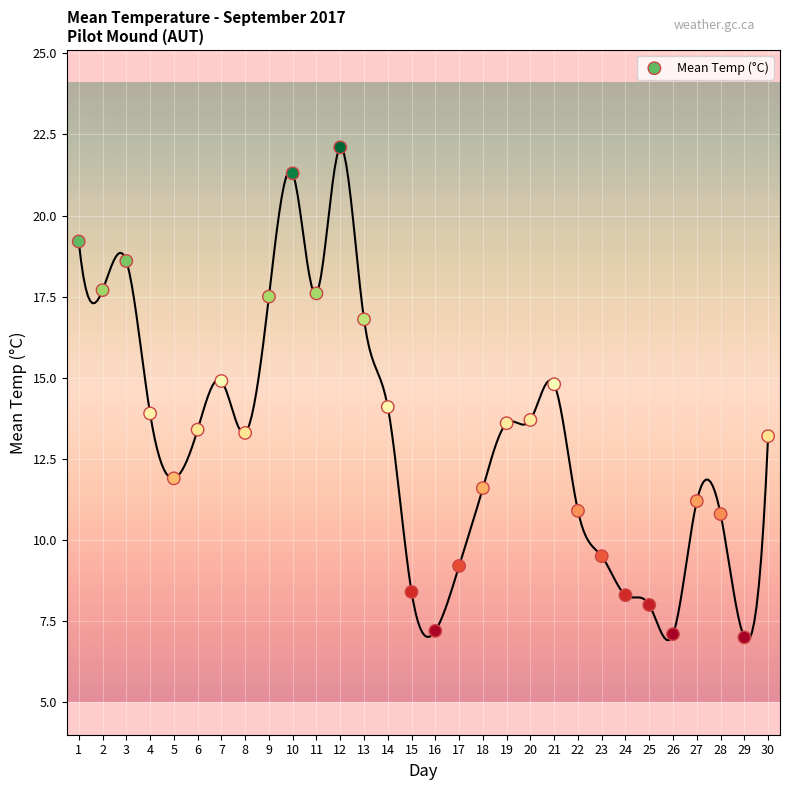

What is the range of Y values (max minus min)?

15.1